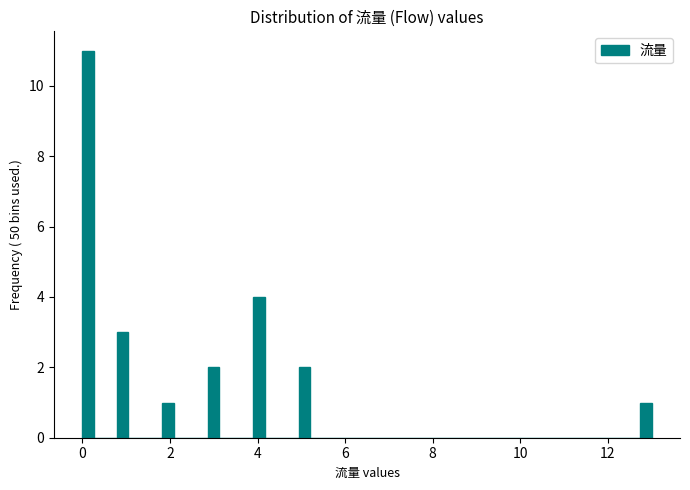

Around what value on the x-axis is the tallest bar? Give the approximate position of its centre, as read against the axis.

0.2